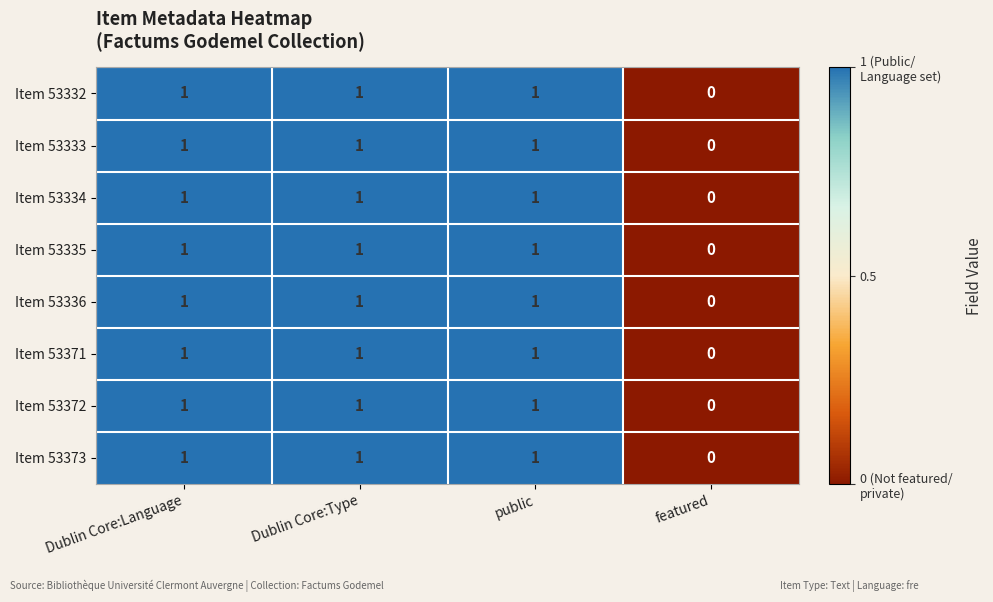

What is the total value across all series at Dublin Core:Language?

8